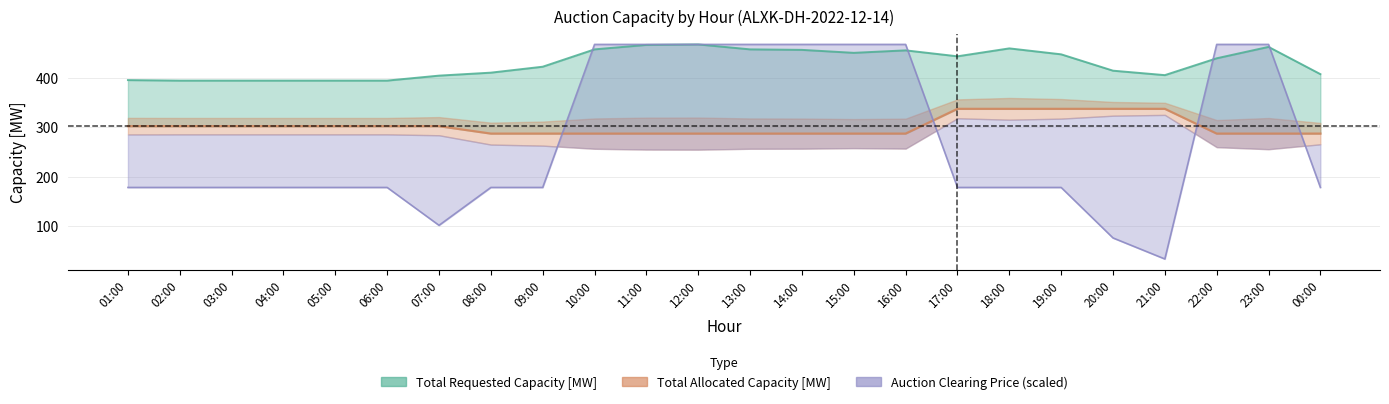

Reading left to right, extract all data points from this chart.

Offered Capacity [MW]: 302.0	302.0	302.0	302.0	302.0	302.0	302.0	287.0	287.0	287.0	287.0	287.0	287.0	287.0	287.0	287.0	337.0	337.0	337.0	337.0	337.0	287.0	287.0	287.0
Total Requested Capacity [MW]: 395.0	394.0	394.0	394.0	394.0	394.0	404.0	410.0	422.0	457.0	466.0	467.0	457.0	456.0	450.0	455.0	443.0	459.0	447.0	414.0	405.0	439.0	462.0	407.0
Auction Clearing Price [EUR/MWh]: 178.3	178.3	178.3	178.3	178.3	178.3	101.9	178.3	178.3	467.0	467.0	467.0	467.0	467.0	467.0	467.0	178.3	178.3	178.3	76.4	34.0	467.0	467.0	178.3